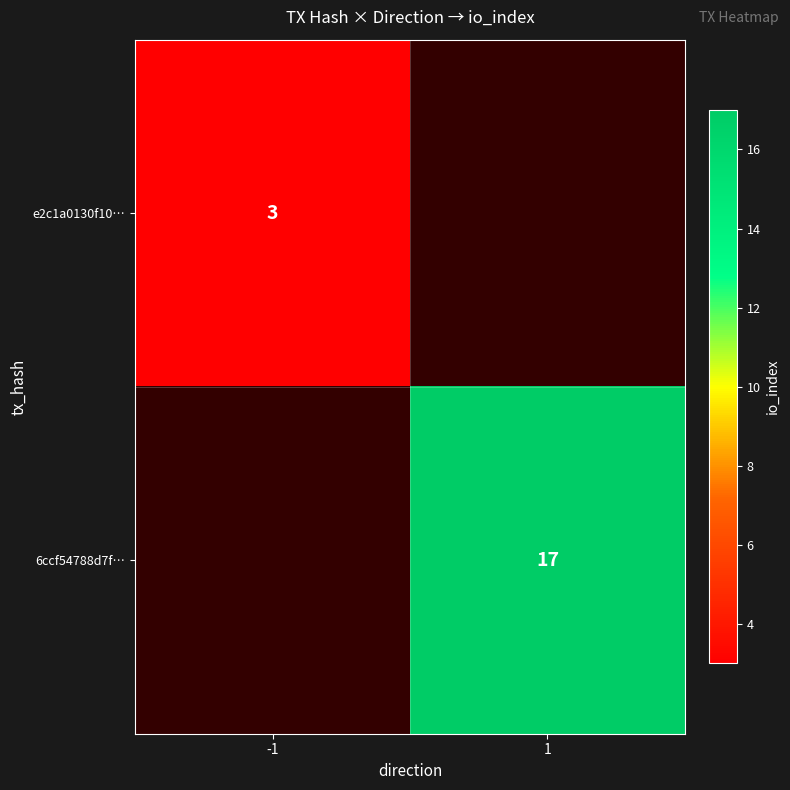

Between -1 and 1, which is larger?

1